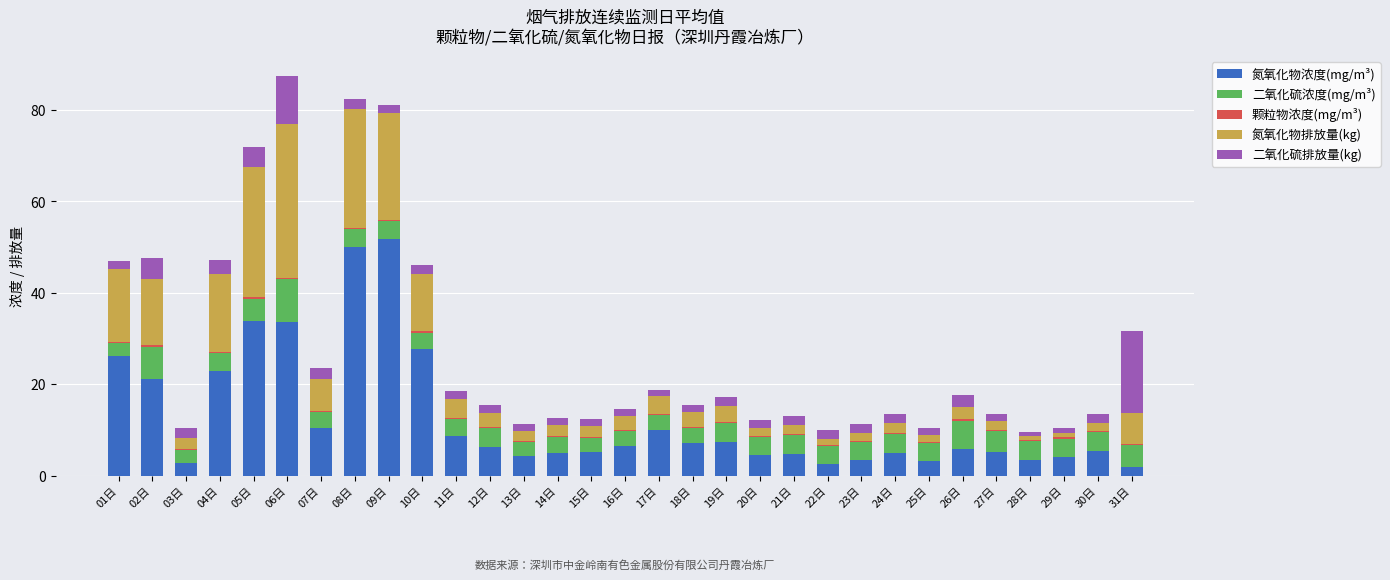

What is the sum of all 氮氧化物浓度(mg/m³) values?

390.2